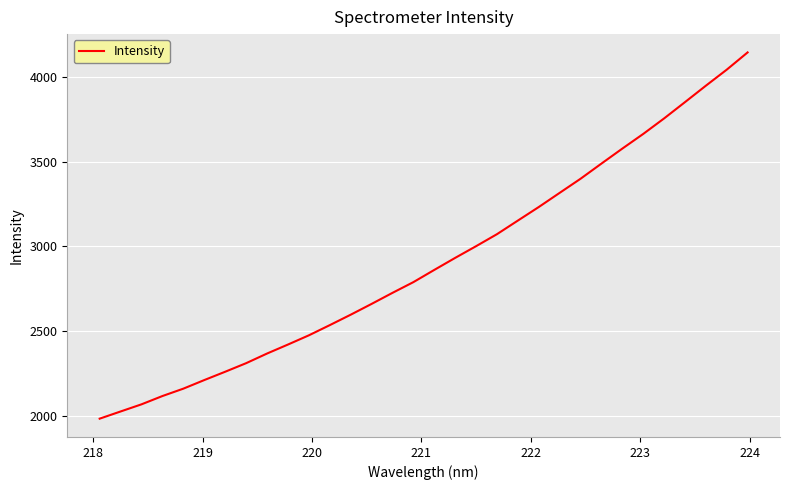

What is the maximum value shown in the chart?

4144.4